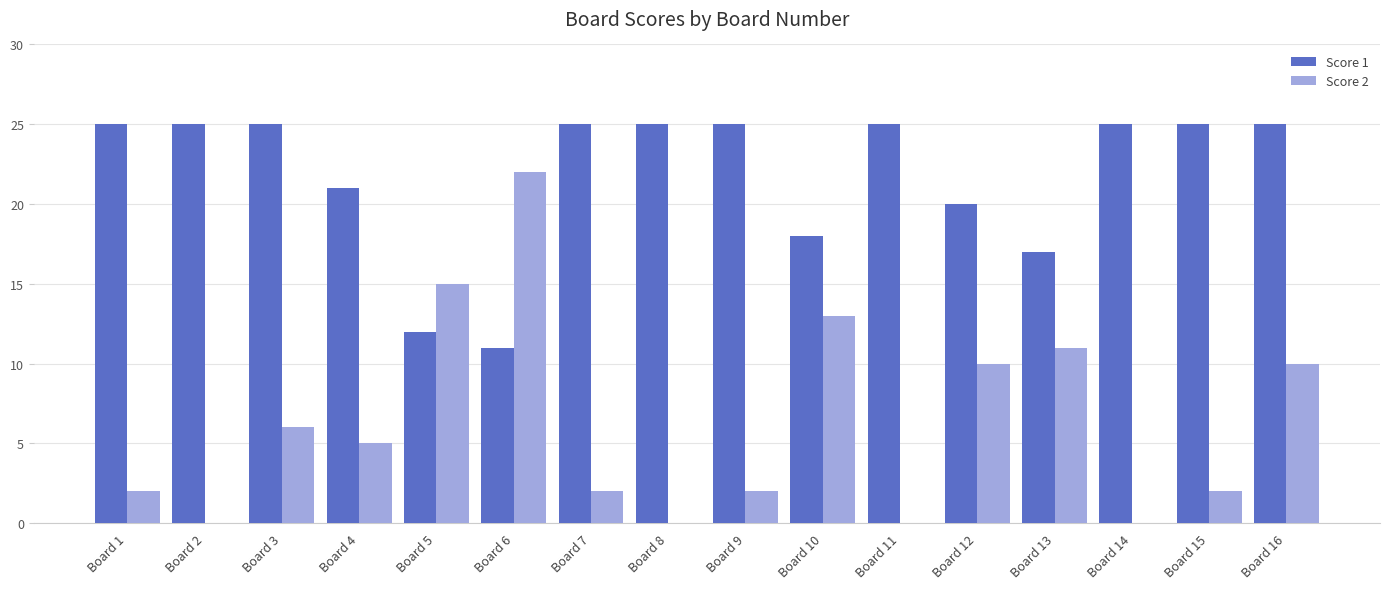

What is the approximate value of Score 1 at Board 9, to the nearest 5?

25